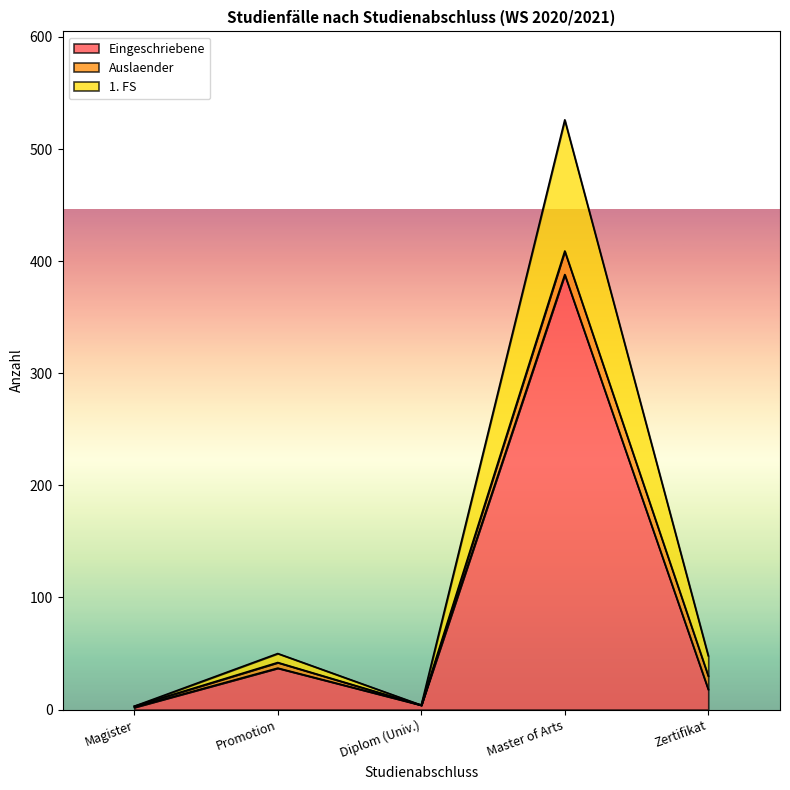

What position from the left is Master of Arts?

4